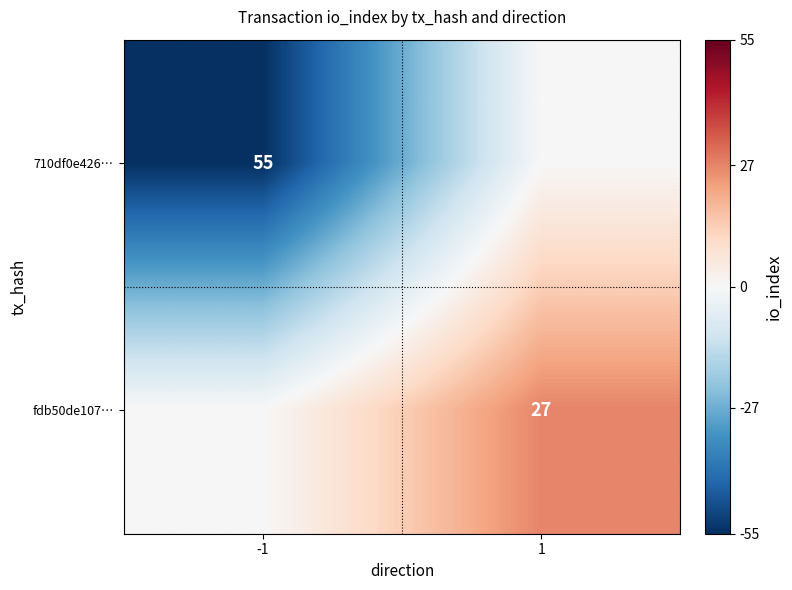

How many 710df0e426… values are between -55 and 0?

2